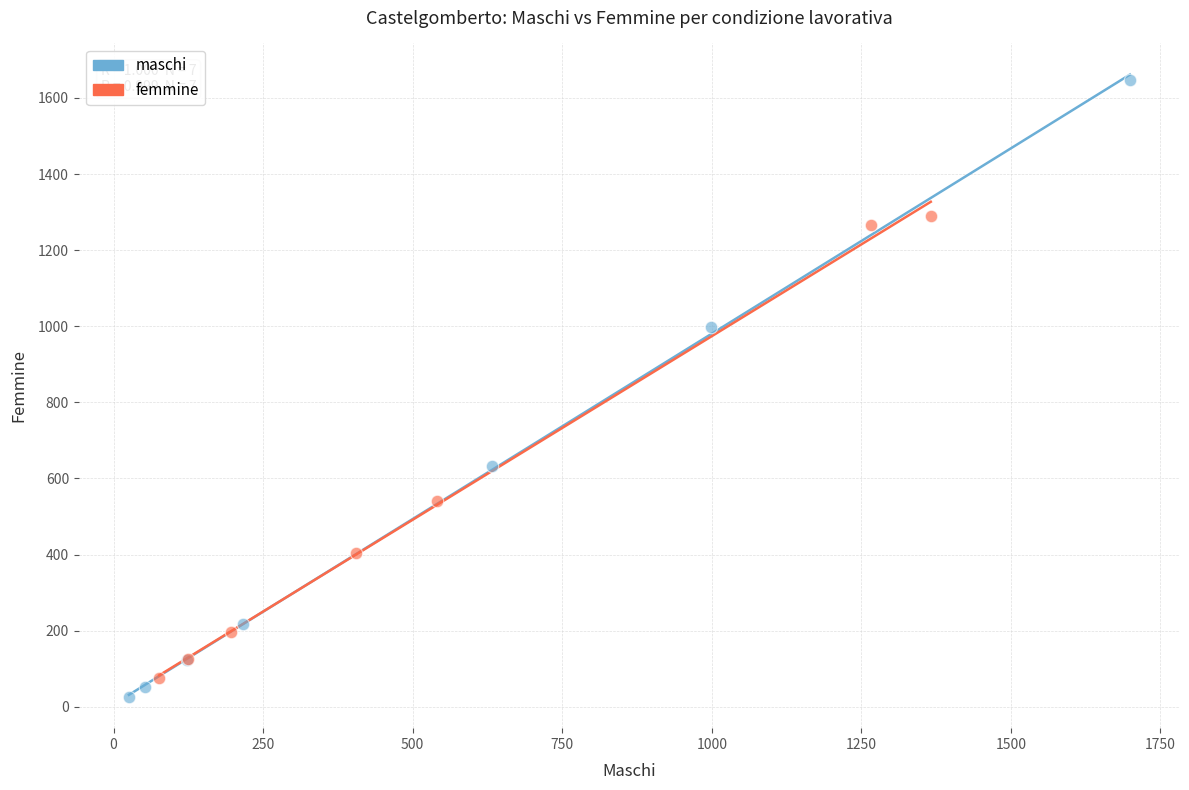

Which series has the widest spread of Y values?

maschi